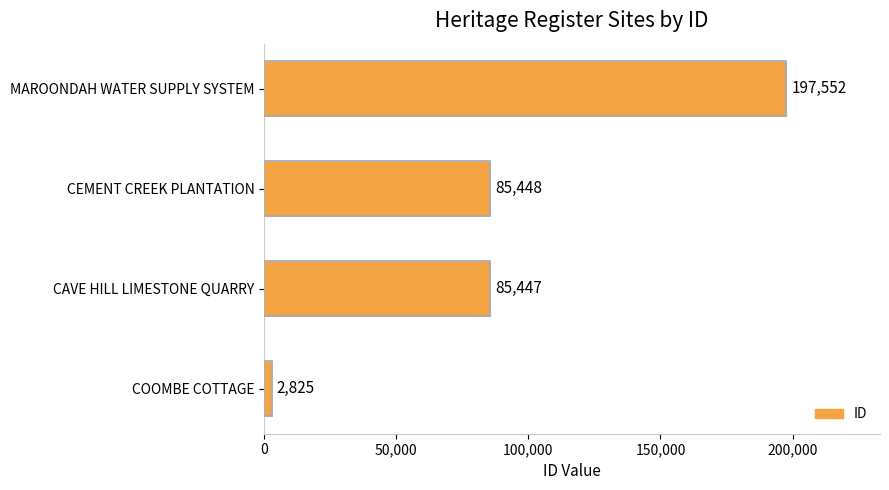

The value at CEMENT CREEK PLANTATION is 85448. True or false?

True